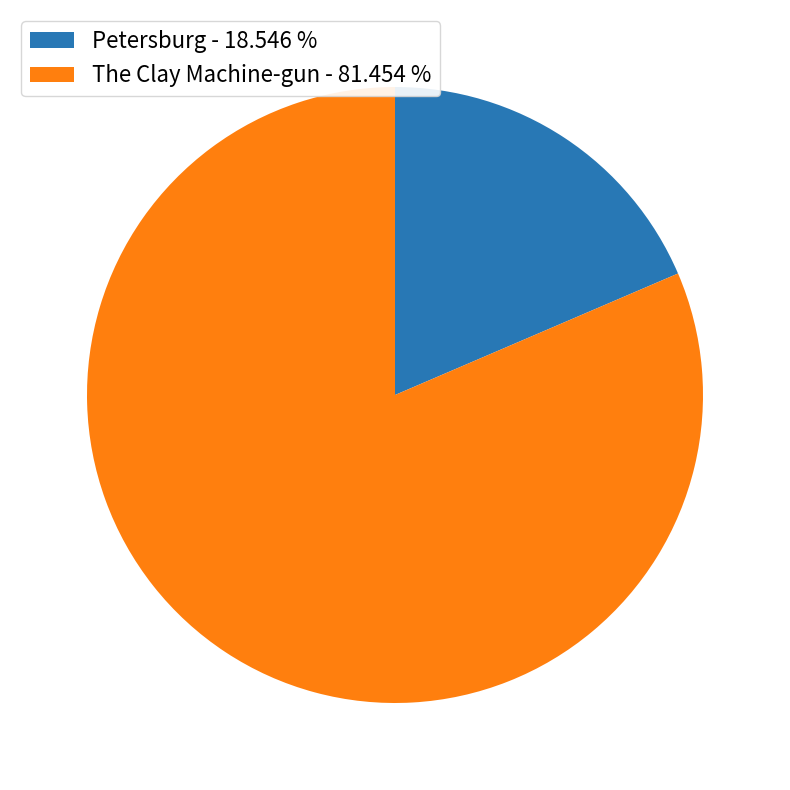

True or false: Petersburg accounts for 24% of the total.

False